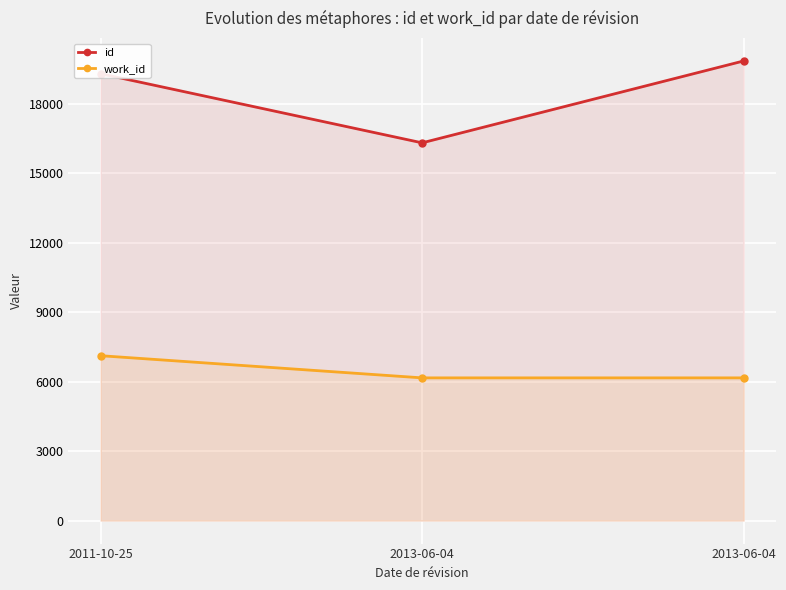

Is it true that work_id equals 10005 at 2011-10-25?

False